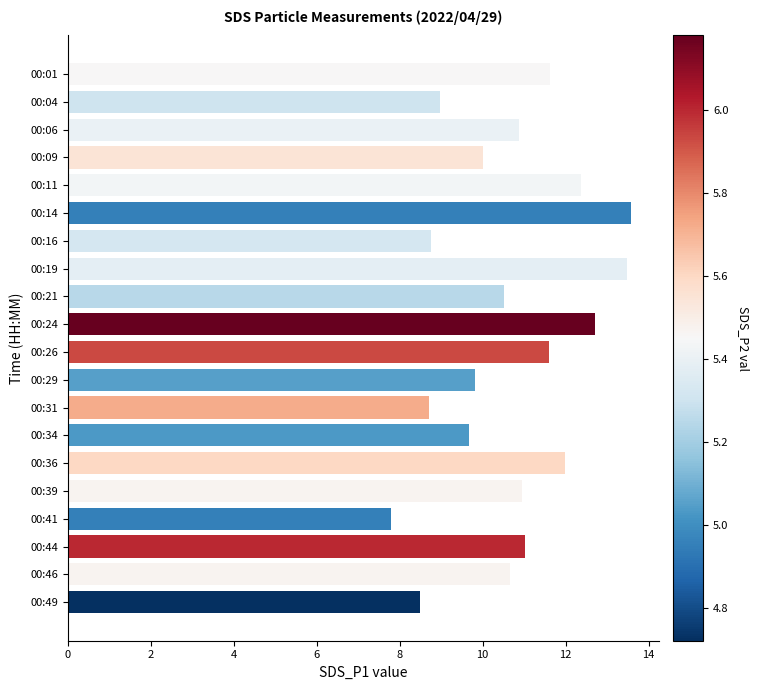

True or false: the data shows 3.5 at 00:19.

False